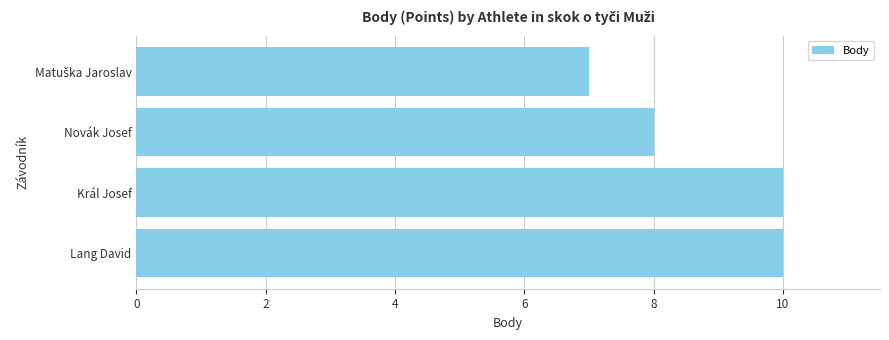

How many bars are there in total?

4